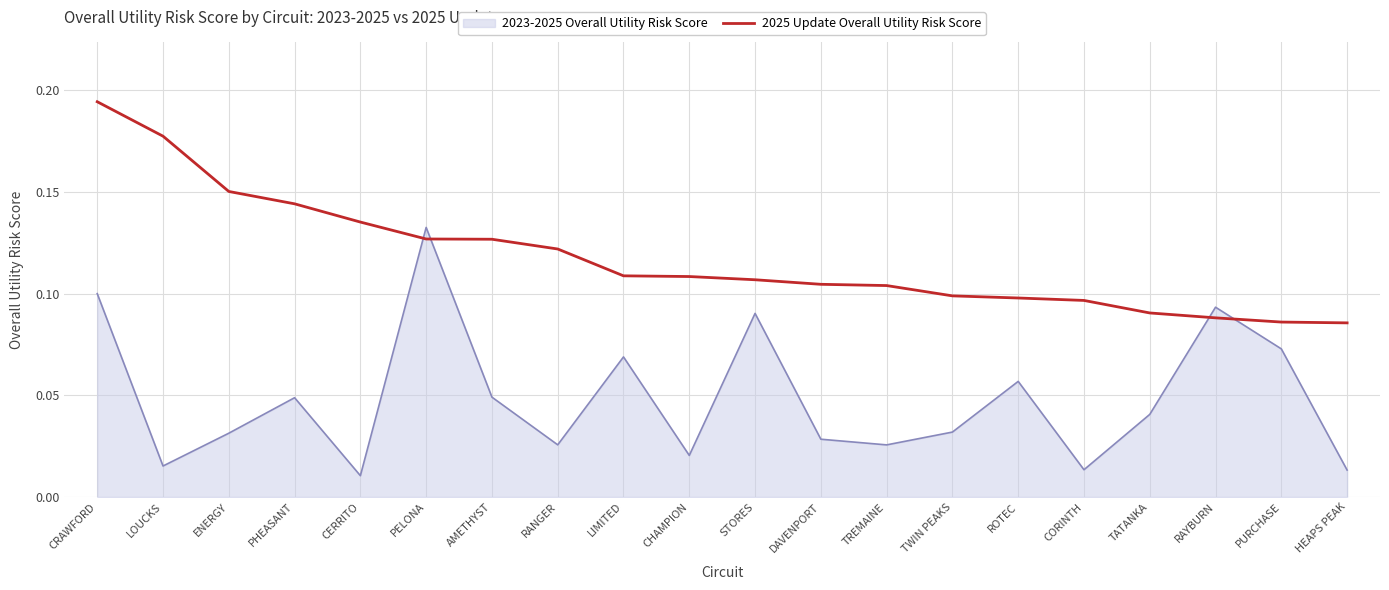

The value of 2025 Update Overall Utility Risk Score at RANGER is 0.2. True or false?

False